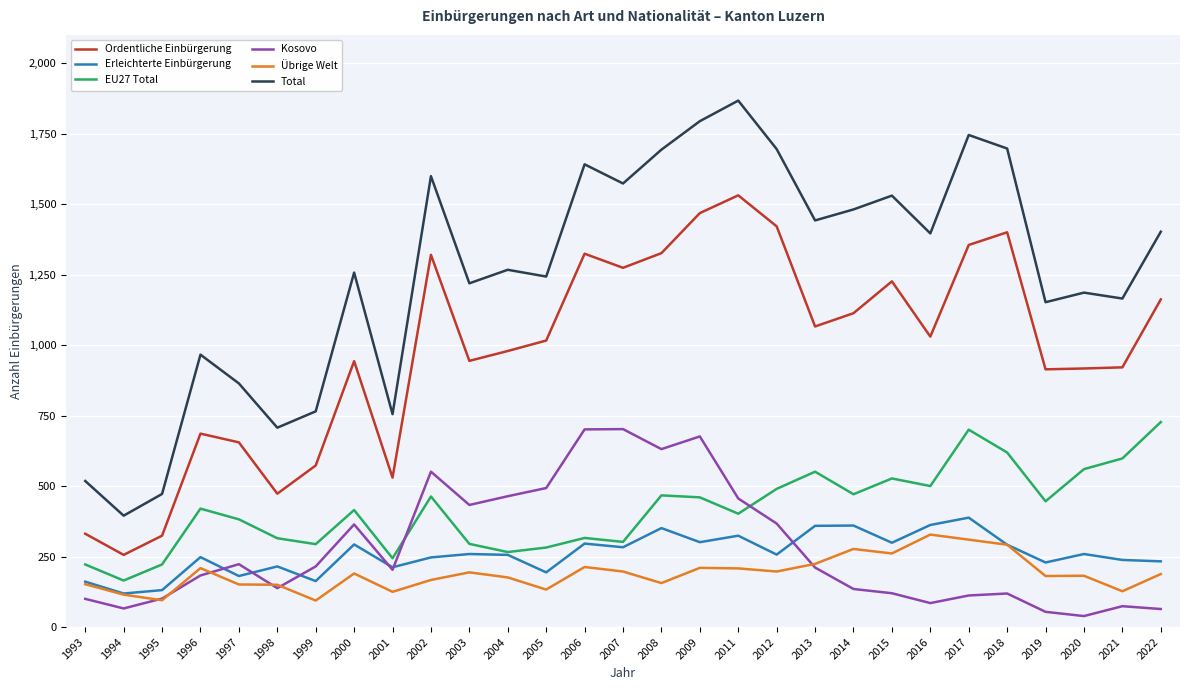

True or false: Ordentliche Einbürgerung has a value of 537 at 2014.

False